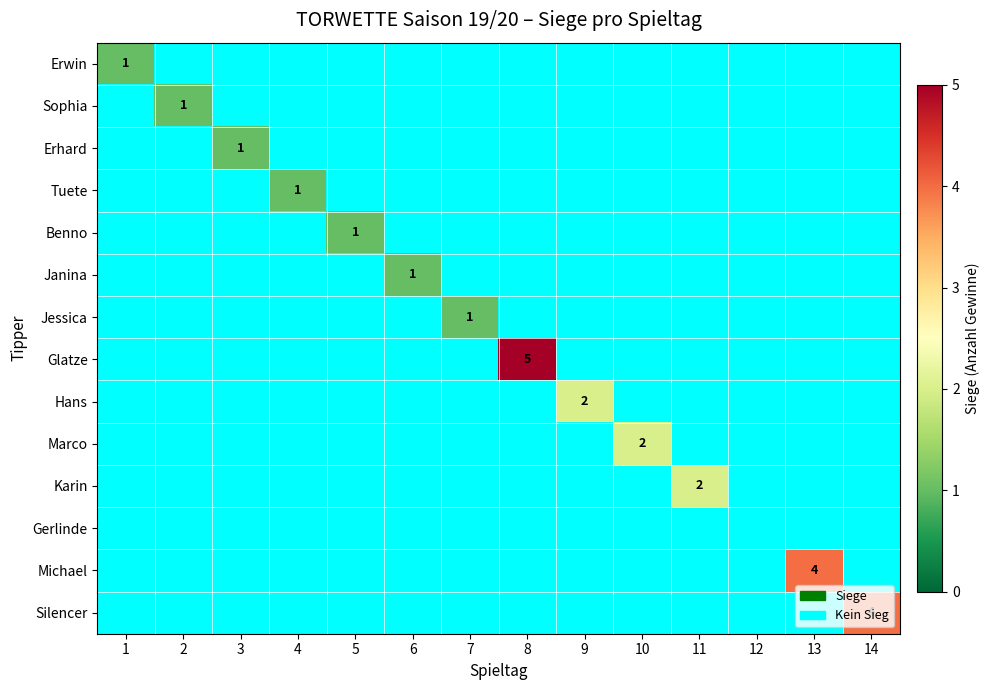

The value of Sophia at 2 is 1. True or false?

True